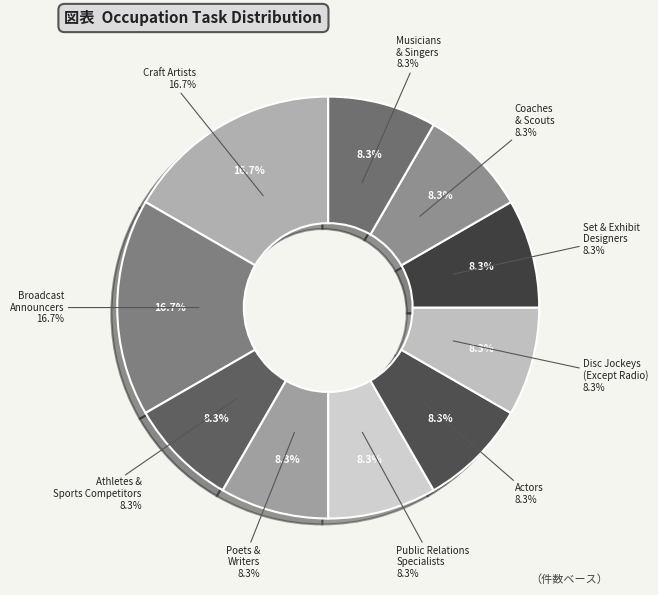

To the nearest percent, what percentage of the pie is Broadcast Announcers and Radio Disc Jockeys?

17%